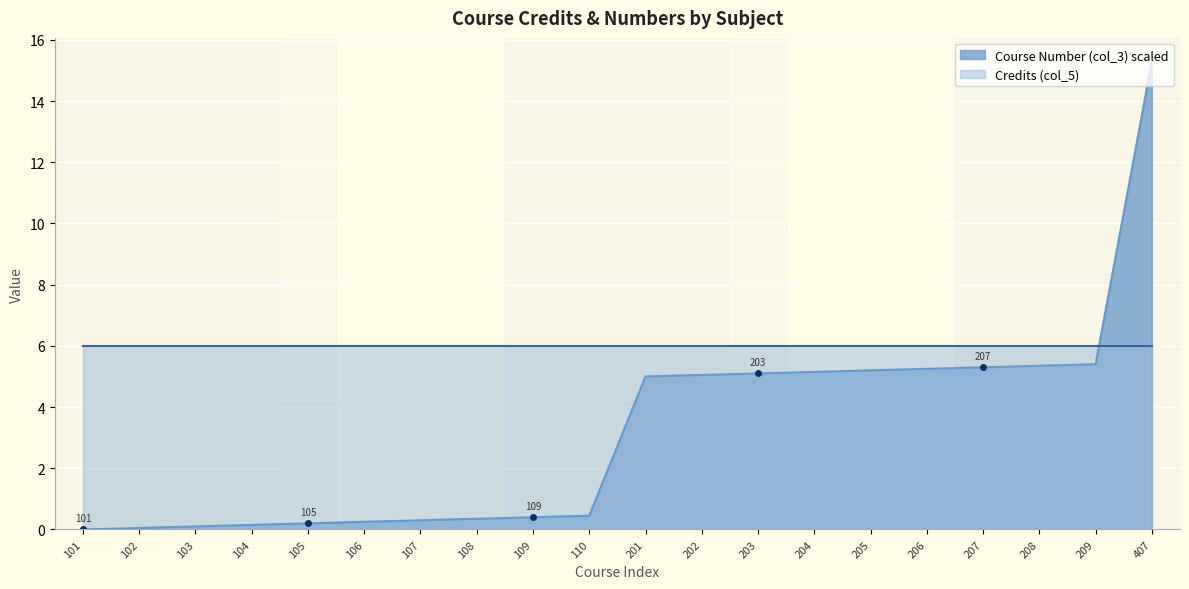

At which label is the value closest to 7?

209